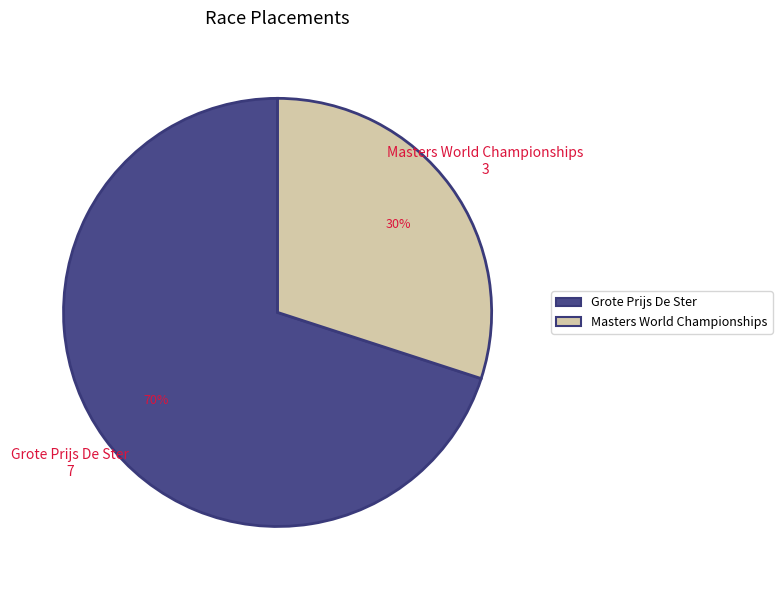

What percentage is the Grote Prijs De Ster slice, to the nearest percent?

70%